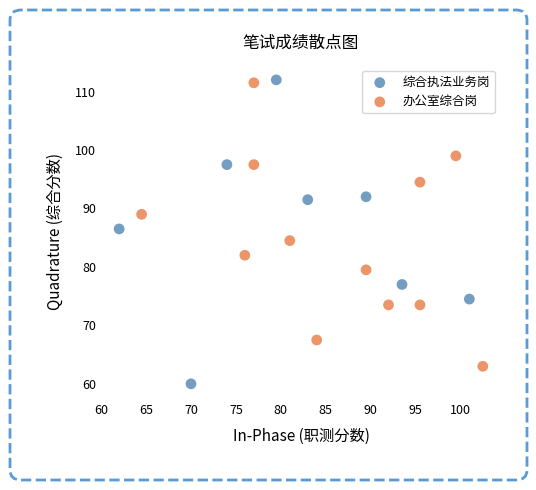

Which series contains the lowest Y value?

综合执法业务岗